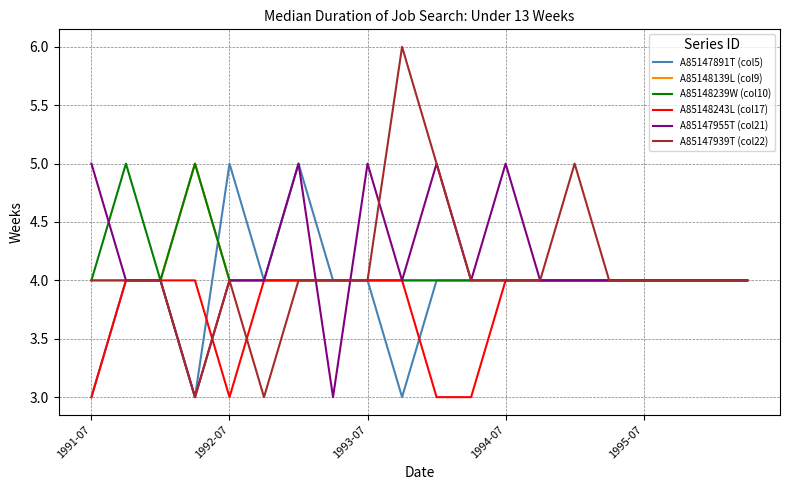

What is the smallest value displayed?

3